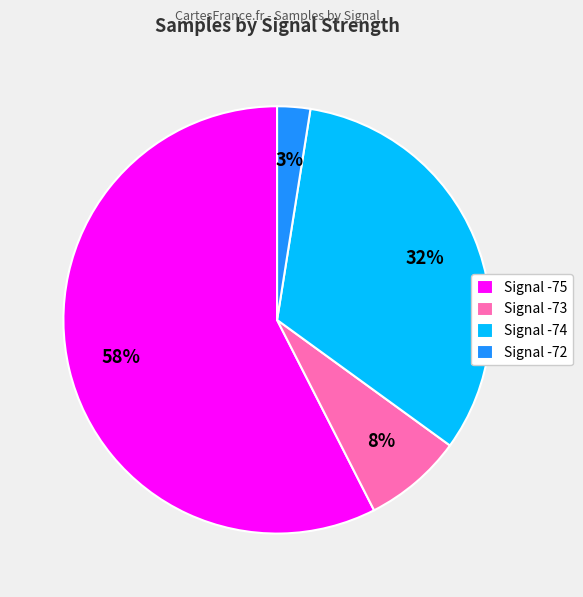

Do Signal -74 and Signal -75 together represent more than half of the pie?

Yes